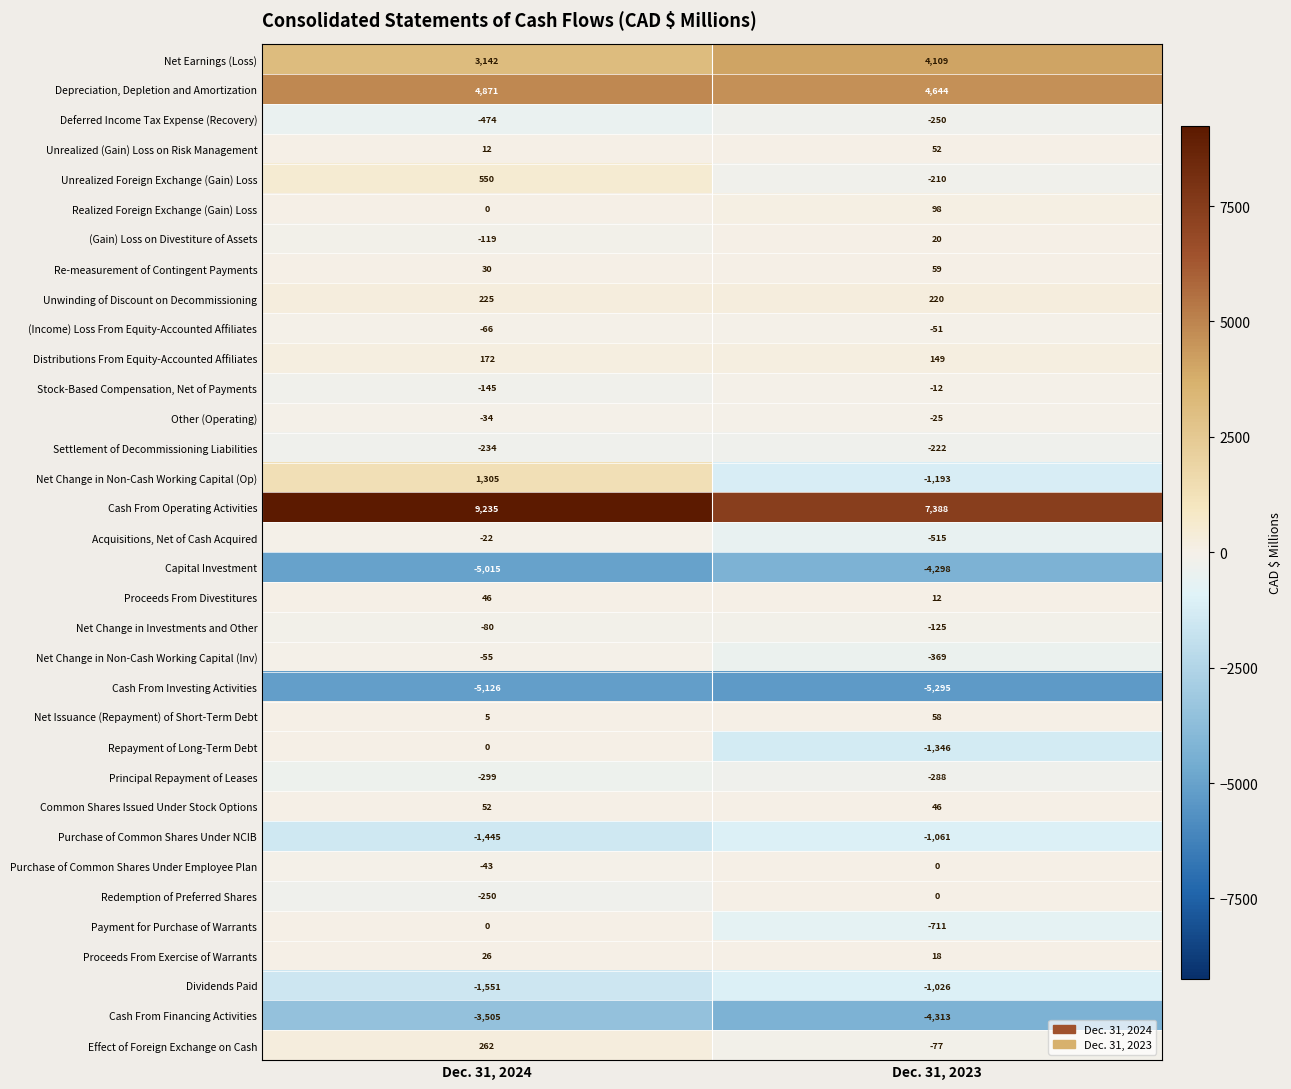

List the labels in order of Payment for Purchase of Warrants value, largest first.

Dec. 31, 2024, Dec. 31, 2023